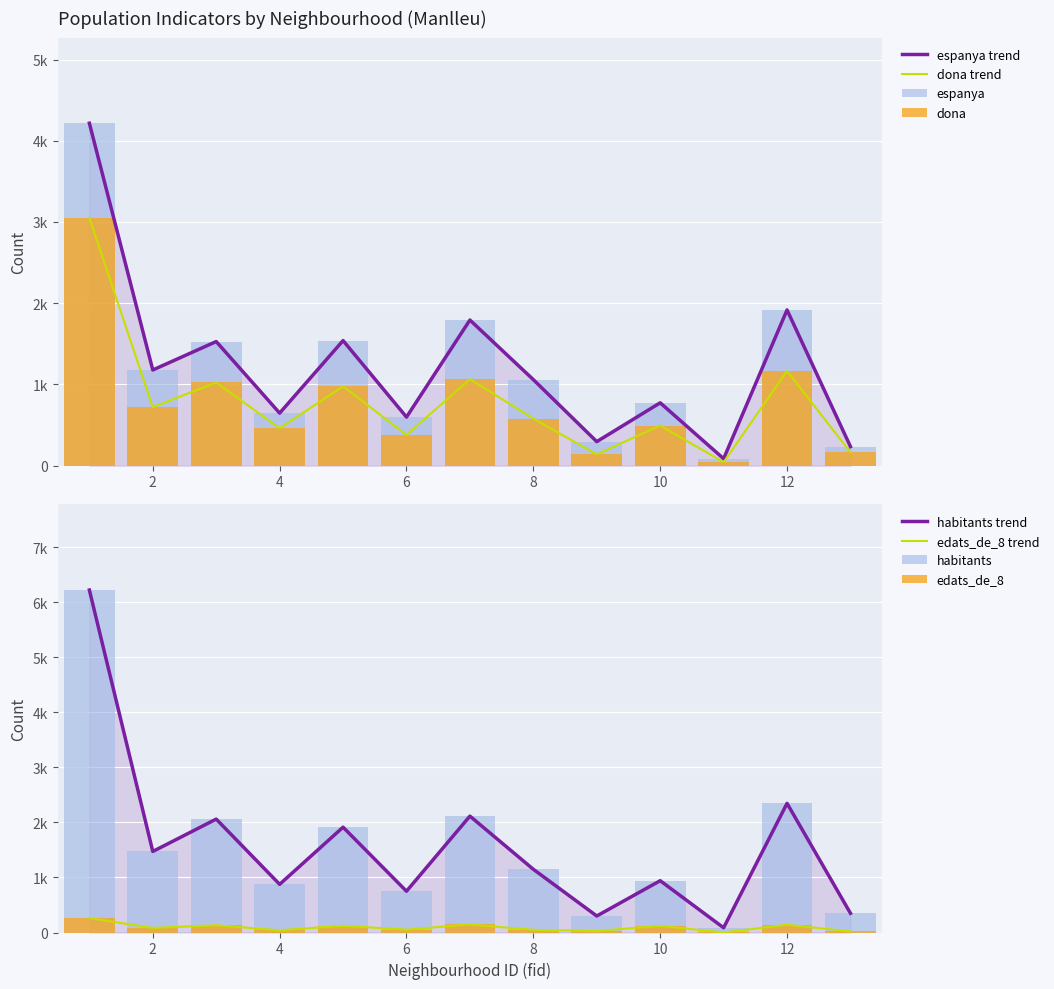

Reading left to right, transcribe all the data shown in this chart.

dona: 3052	720	1024	460	977	378	1065	579	139	494	42	1167	164
espanya: 4216	1178	1528	647	1540	598	1793	1059	296	774	86	1917	235
edats_de_8: 262	83	132	40	122	52	146	48	28	120	1	140	20
habitants: 6221	1472	2060	875	1913	750	2114	1148	300	941	86	2346	349